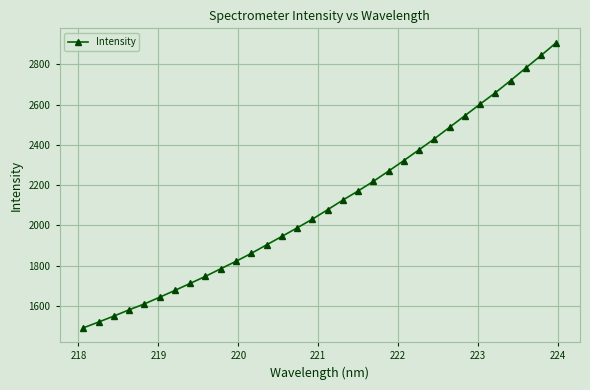

What is the average value?

2106.2